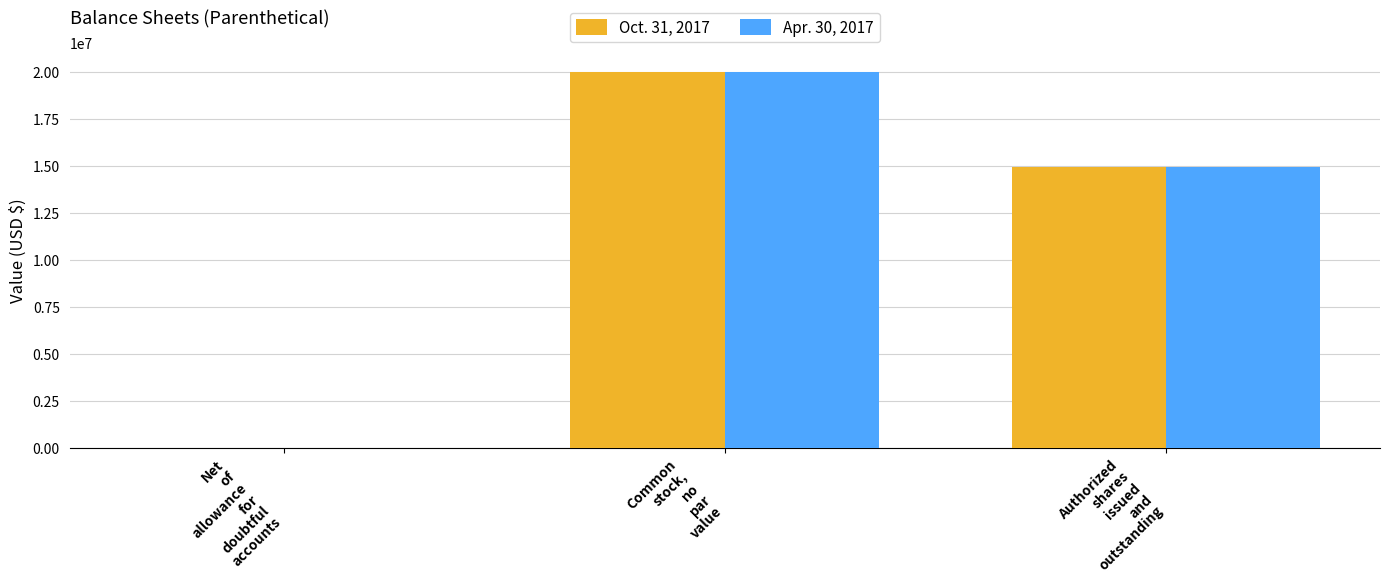

What is the greatest value displayed?

20000000